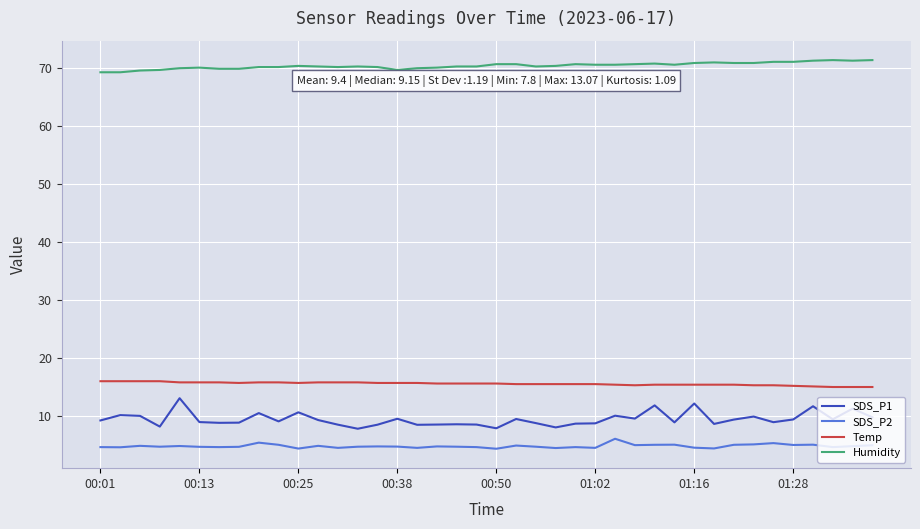

What is the maximum value for Temp?

16.0